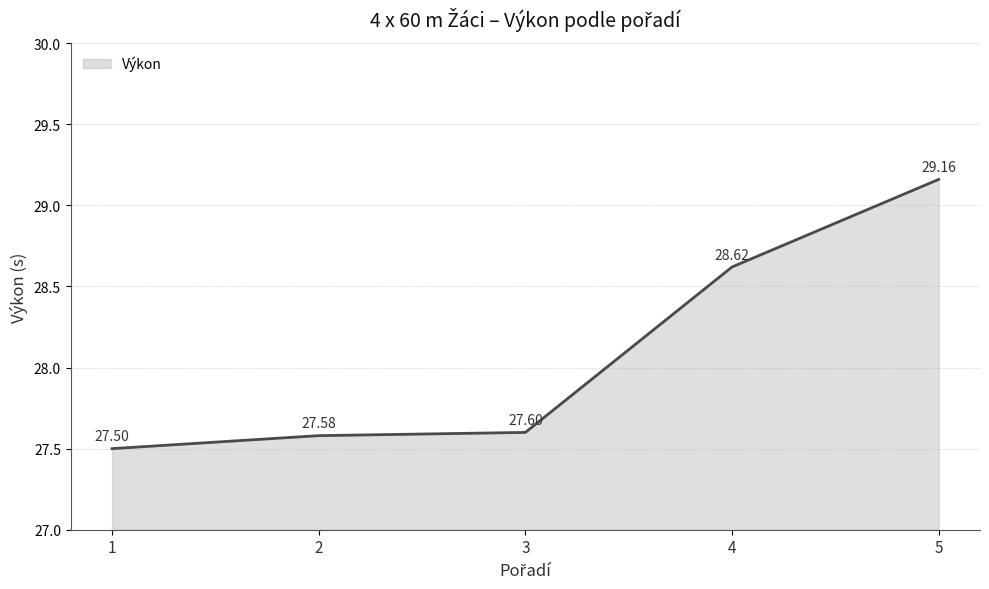

True or false: there are more than 1 points higher than both neighbors.

False